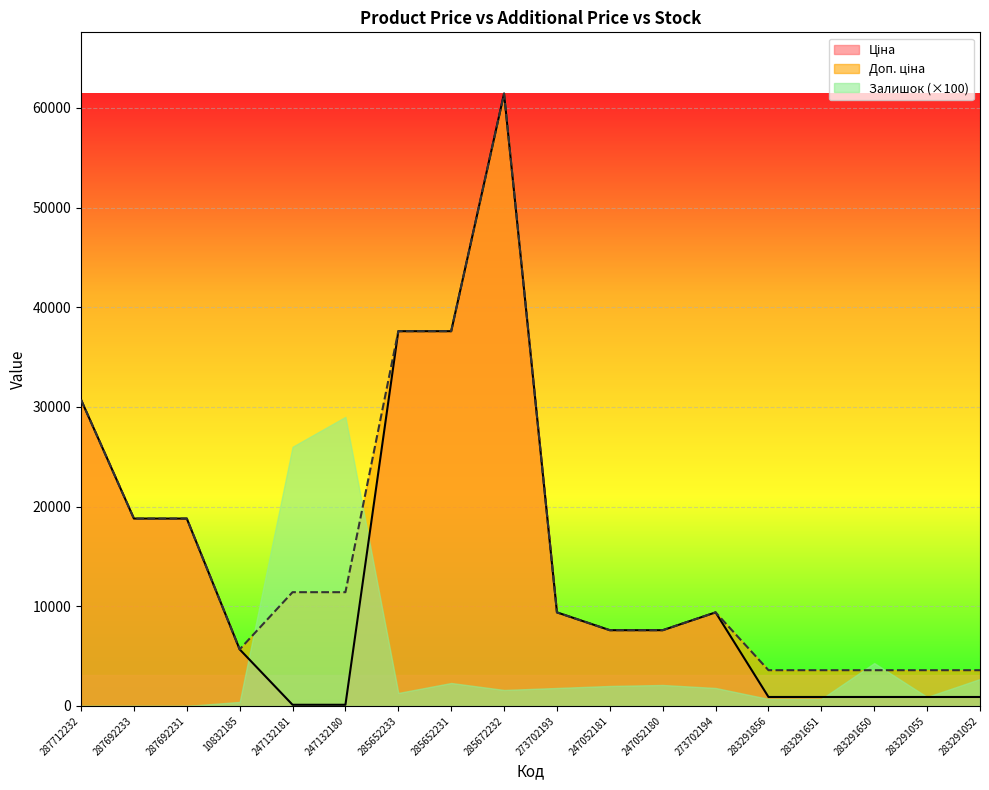

What is the value of the Ціна point at the 18th from the left?

895.9